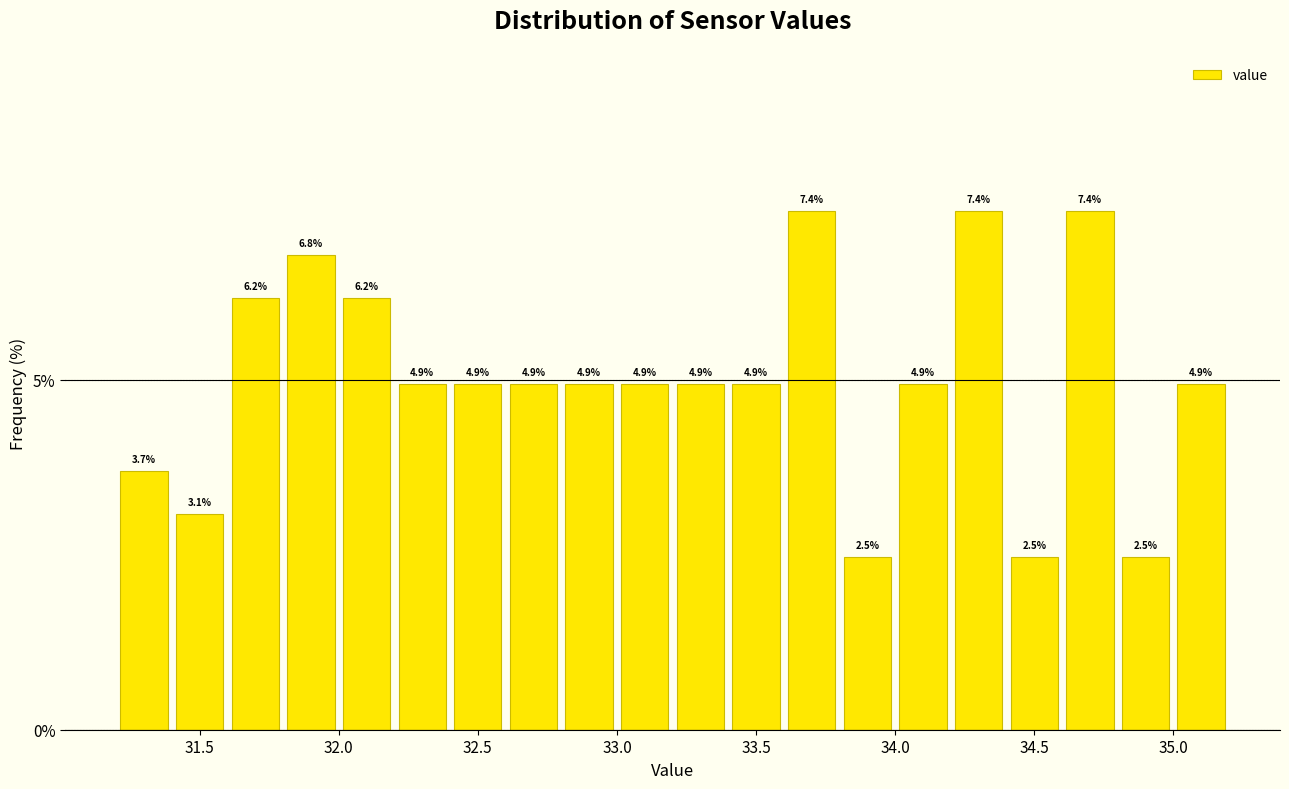

Reading left to right, transcribe this chart: for each bar, give the range it covers on the x-axis and its height.

31.2 to 31.4: 3.7
31.4 to 31.6: 3.1
31.6 to 31.8: 6.2
31.8 to 32.0: 6.8
32.0 to 32.2: 6.2
32.2 to 32.4: 4.9
32.4 to 32.6: 4.9
32.6 to 32.8: 4.9
32.8 to 33.0: 4.9
33.0 to 33.2: 4.9
33.2 to 33.4: 4.9
33.4 to 33.6: 4.9
33.6 to 33.8: 7.4
33.8 to 34.0: 2.5
34.0 to 34.2: 4.9
34.2 to 34.4: 7.4
34.4 to 34.6: 2.5
34.6 to 34.8: 7.4
34.8 to 35.0: 2.5
35.0 to 35.2: 4.9